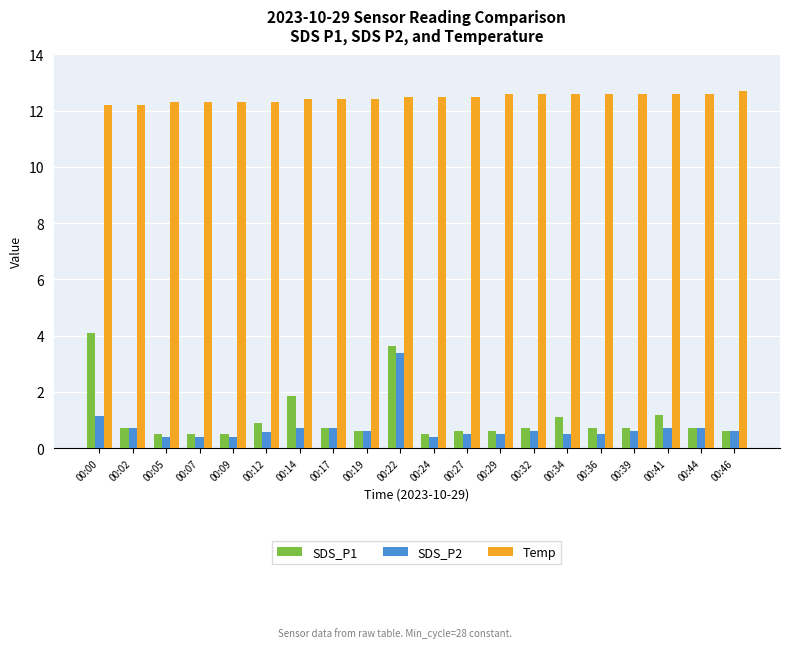

What is the average value of the Temp series?

12.5